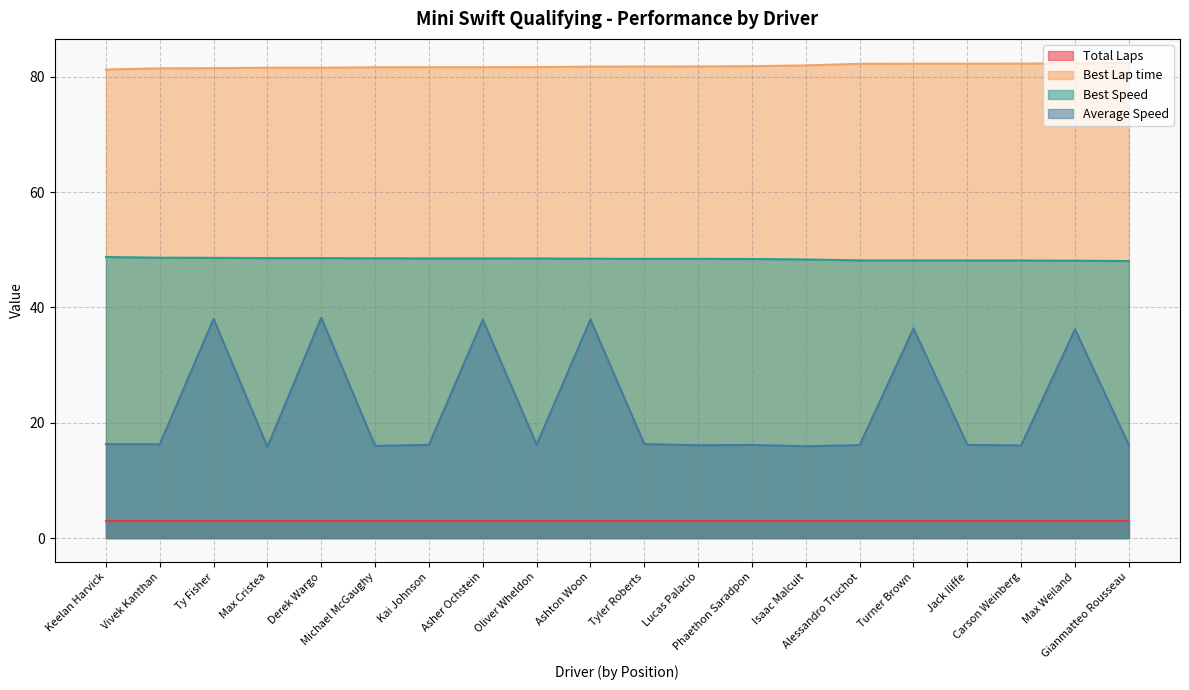

What are all the series names shown in the legend?

Total Laps, Best Lap time, Best Speed, Average Speed